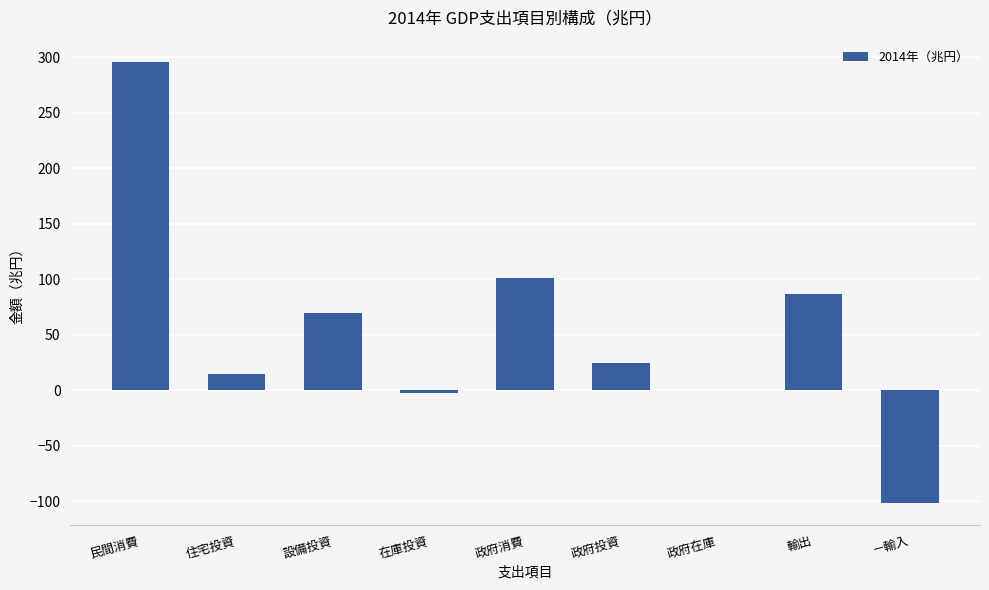

True or false: the data shows 159.4 at 政府消費.

False